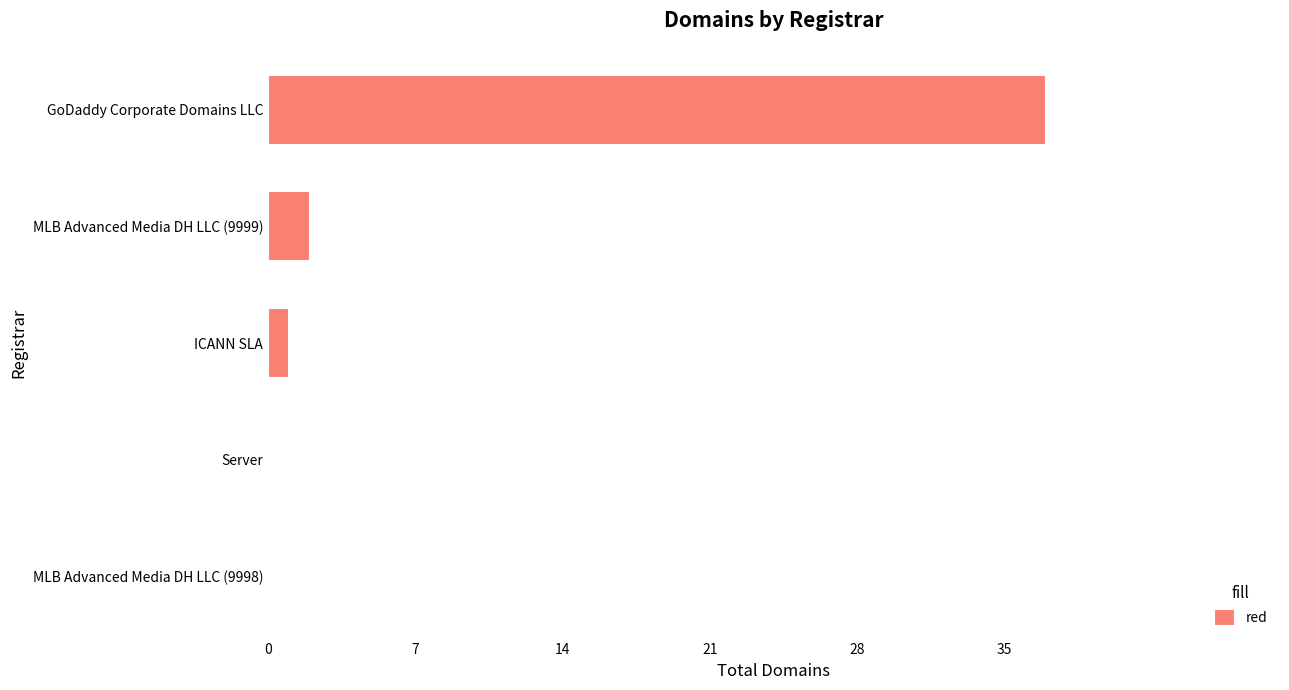

How many series are shown in this chart?

1